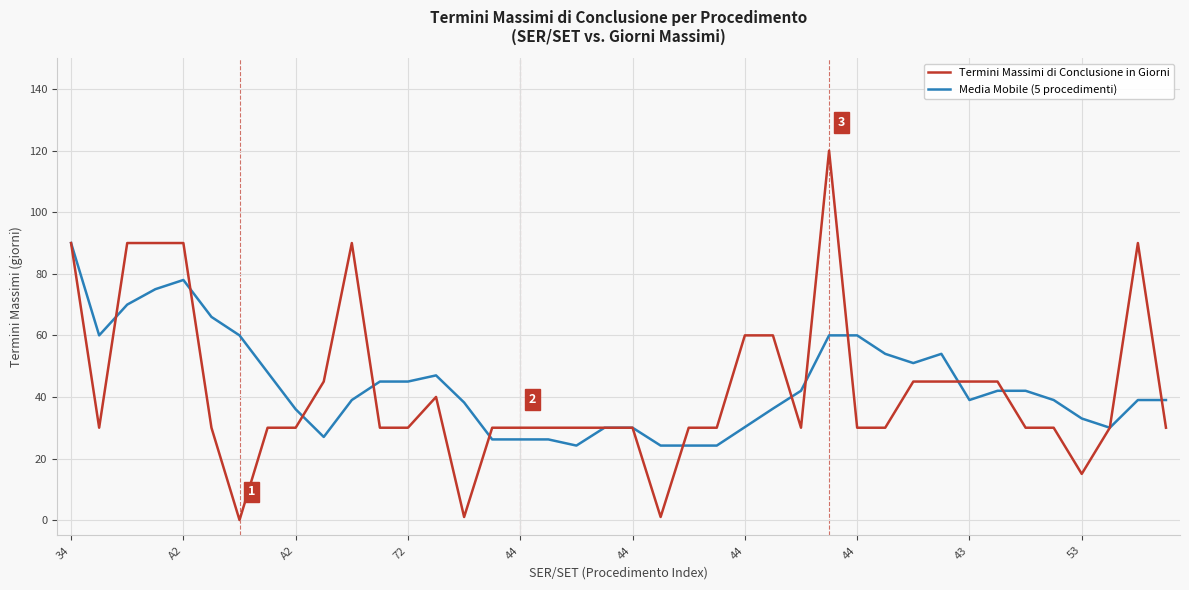

What is the maximum value shown in the chart?

120.0